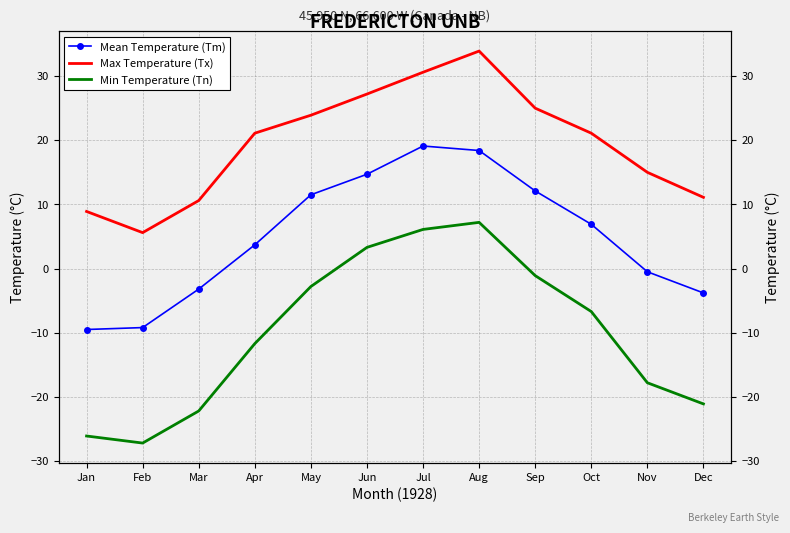

List the series in order of their peak value, lowest first.

Min Temperature (Tn), Mean Temperature (Tm), Max Temperature (Tx)